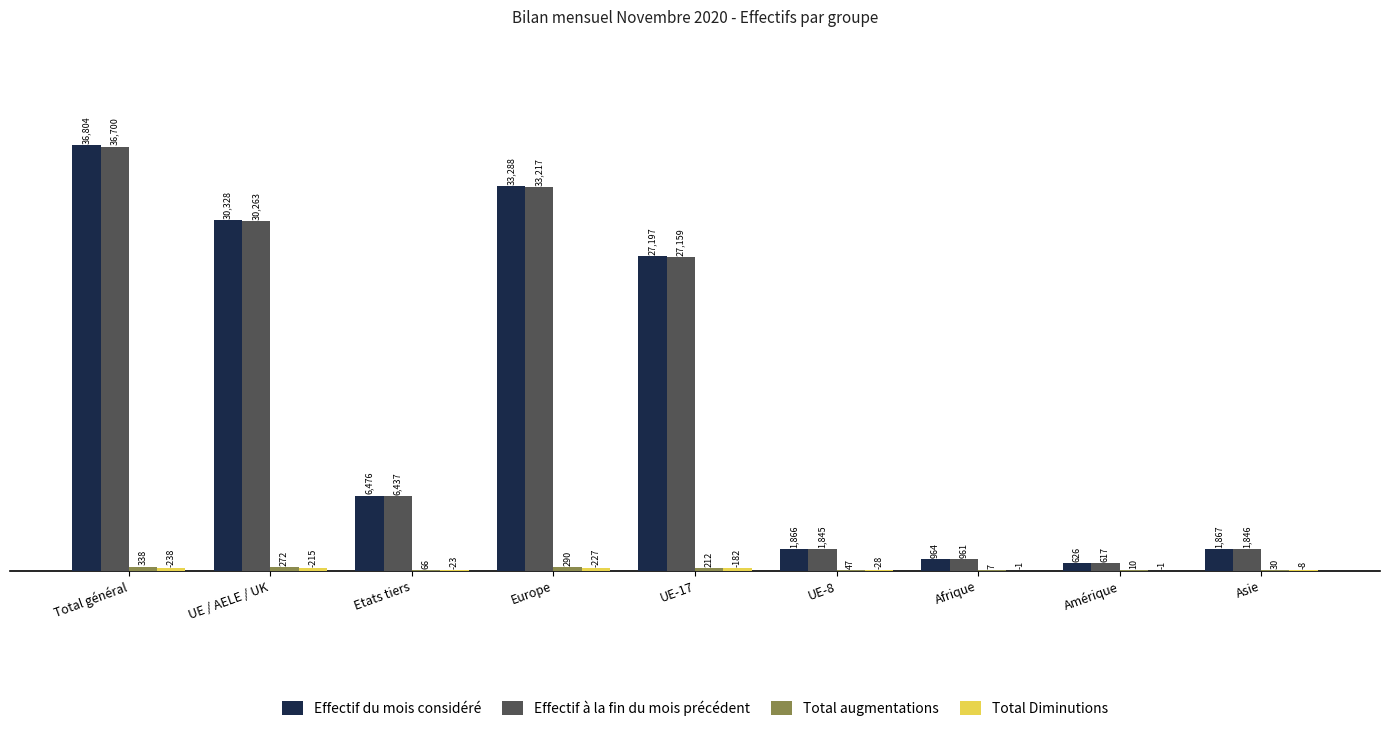

What is the sum of the Effectif à la fin du mois précédent values at UE-8 and Europe?

35062